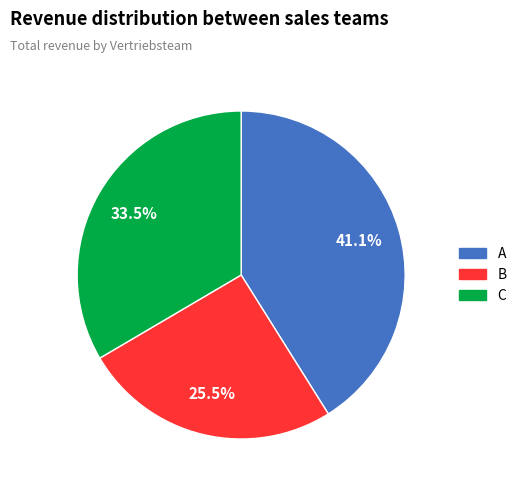

Rank the categories by value from highest to lowest.

A, C, B